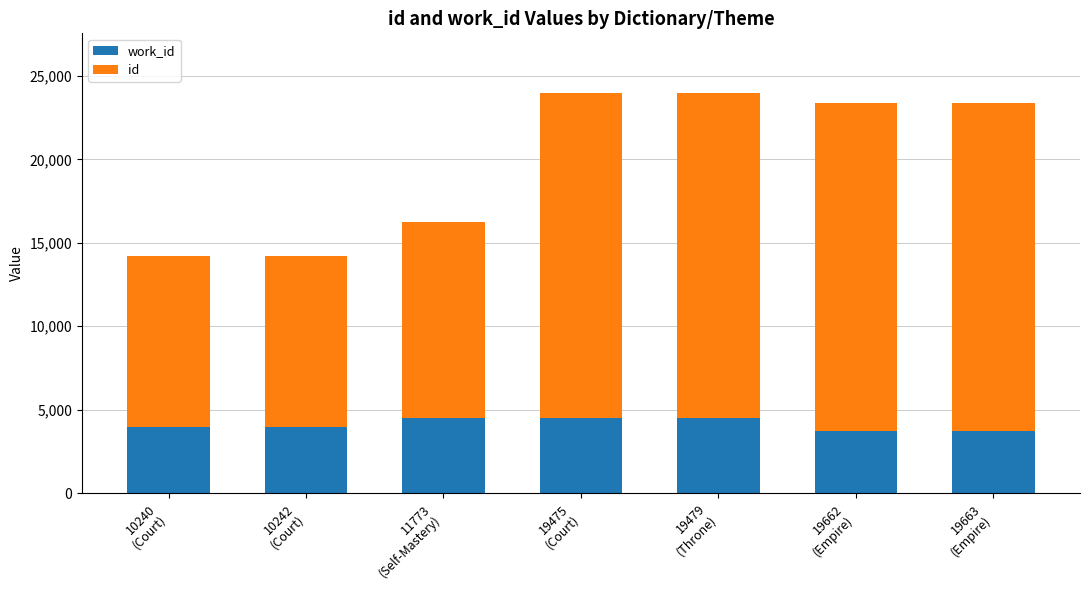

How many bars are there in total?

7